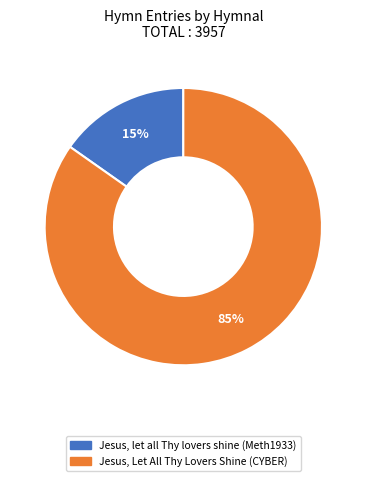

To the nearest percent, what is the combined percentage of Jesus, Let All Thy Lovers Shine (CYBER) and Jesus, let all Thy lovers shine (Meth1933)?

100%